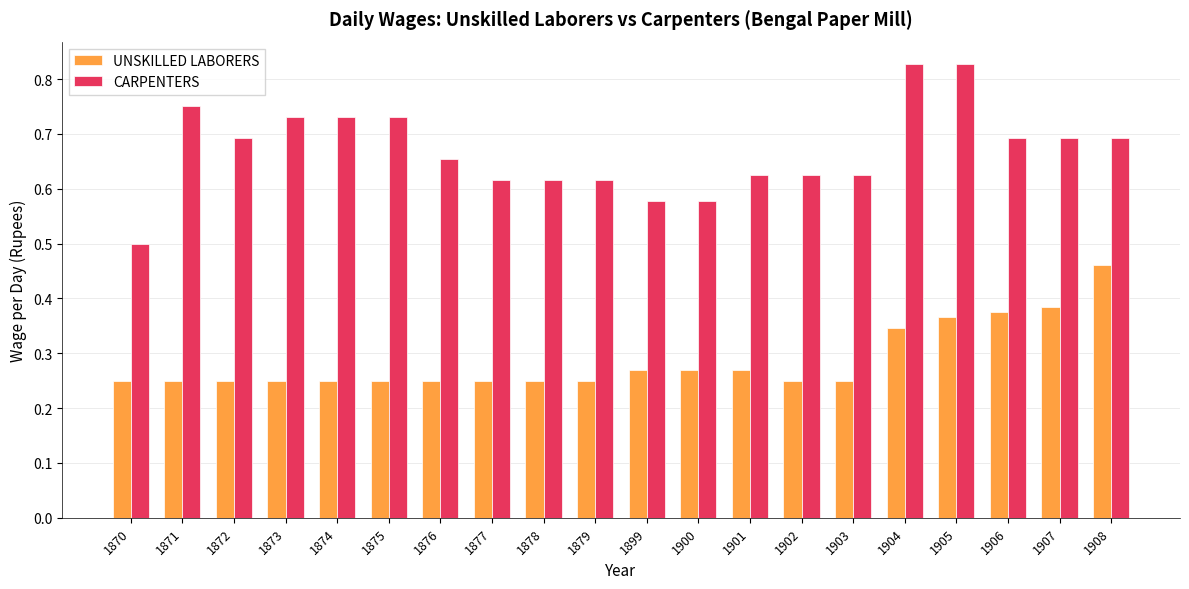

Which series has the largest total across all categories?

CARPENTERS